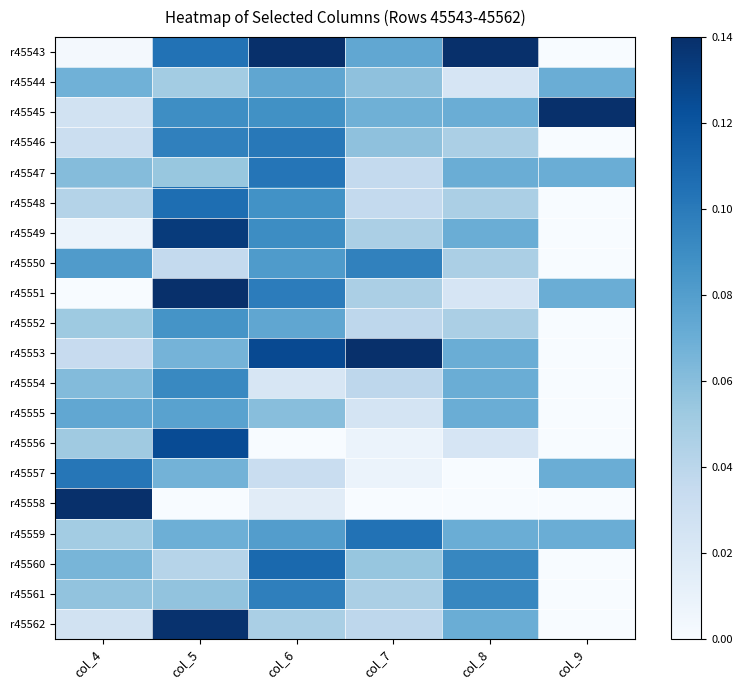

Reading right to left, what are all the values shown in this chart?

r45543: col_9=0.0	col_8=1.0	col_7=0.5	col_6=1.0	col_5=0.7	col_4=0.0
r45544: col_9=0.5	col_8=0.2	col_7=0.4	col_6=0.5	col_5=0.4	col_4=0.5
r45545: col_9=1.0	col_8=0.5	col_7=0.5	col_6=0.6	col_5=0.6	col_4=0.2
r45546: col_9=0.0	col_8=0.3	col_7=0.4	col_6=0.7	col_5=0.7	col_4=0.2
r45547: col_9=0.5	col_8=0.5	col_7=0.3	col_6=0.7	col_5=0.4	col_4=0.4
r45548: col_9=0.0	col_8=0.3	col_7=0.3	col_6=0.6	col_5=0.8	col_4=0.3
r45549: col_9=0.0	col_8=0.5	col_7=0.3	col_6=0.6	col_5=1.0	col_4=0.1
r45550: col_9=0.0	col_8=0.3	col_7=0.7	col_6=0.6	col_5=0.3	col_4=0.6
r45551: col_9=0.5	col_8=0.2	col_7=0.3	col_6=0.7	col_5=1.0	col_4=0.0
r45552: col_9=0.0	col_8=0.3	col_7=0.3	col_6=0.5	col_5=0.6	col_4=0.4
r45553: col_9=0.0	col_8=0.5	col_7=1.0	col_6=0.9	col_5=0.5	col_4=0.2
r45554: col_9=0.0	col_8=0.5	col_7=0.3	col_6=0.2	col_5=0.7	col_4=0.4
r45555: col_9=0.0	col_8=0.5	col_7=0.2	col_6=0.4	col_5=0.6	col_4=0.5
r45556: col_9=0.0	col_8=0.2	col_7=0.1	col_6=0.0	col_5=0.9	col_4=0.4
r45557: col_9=0.5	col_8=0.0	col_7=0.1	col_6=0.2	col_5=0.5	col_4=0.7
r45558: col_9=0.0	col_8=0.0	col_7=0.0	col_6=0.1	col_5=0.0	col_4=1.0
r45559: col_9=0.5	col_8=0.5	col_7=0.7	col_6=0.6	col_5=0.5	col_4=0.4
r45560: col_9=0.0	col_8=0.7	col_7=0.4	col_6=0.8	col_5=0.3	col_4=0.5
r45561: col_9=0.0	col_8=0.7	col_7=0.3	col_6=0.7	col_5=0.4	col_4=0.4
r45562: col_9=0.0	col_8=0.5	col_7=0.3	col_6=0.3	col_5=1.0	col_4=0.2